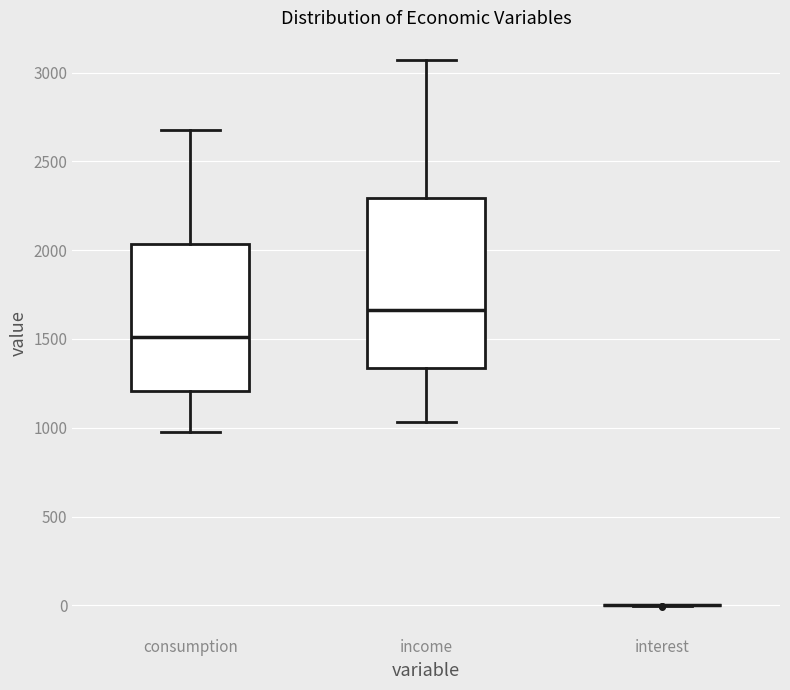

Reading left to right, transcribe this box plot: for each box, give where its median line is, the range the box spans, and where its two whiskers end, as read against the y-axis. The values are not printed on the chart, so give them approximately, as read against the axis.

consumption: median 1500, box 1200 to 2050, whiskers 1000 to 2700
income: median 1650, box 1350 to 2300, whiskers 1050 to 3050
interest: box collapsed to a line at 0, whiskers 0 to 0